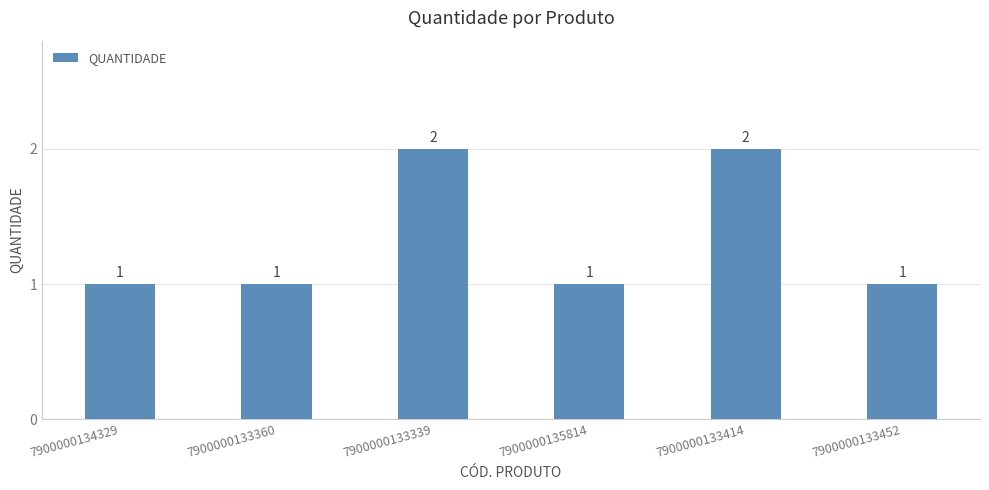

Approximately how many times larger is the value at 7900000133452 compared to 7900000133360?

1.0